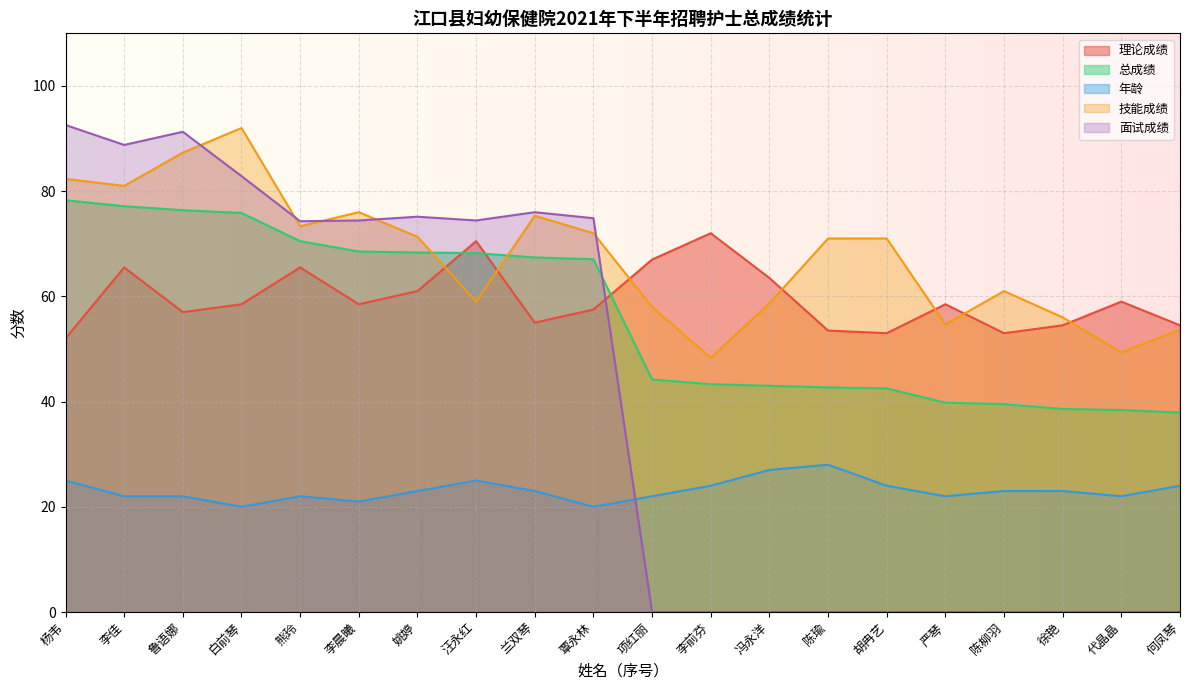

Is it true that 总成绩 equals 39.5 at 陈柳羽?

True